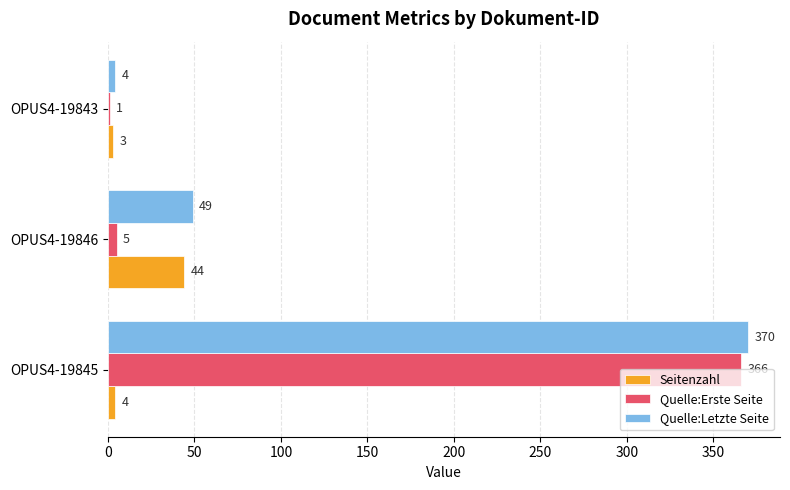

The value of Seitenzahl at OPUS4-19843 is 3. True or false?

True